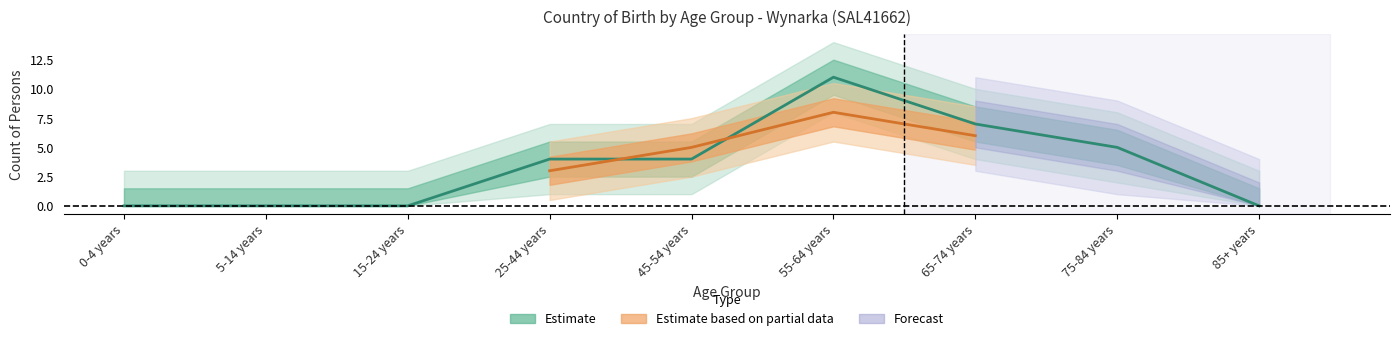

How many values in Australia (Males) are above zero?

5